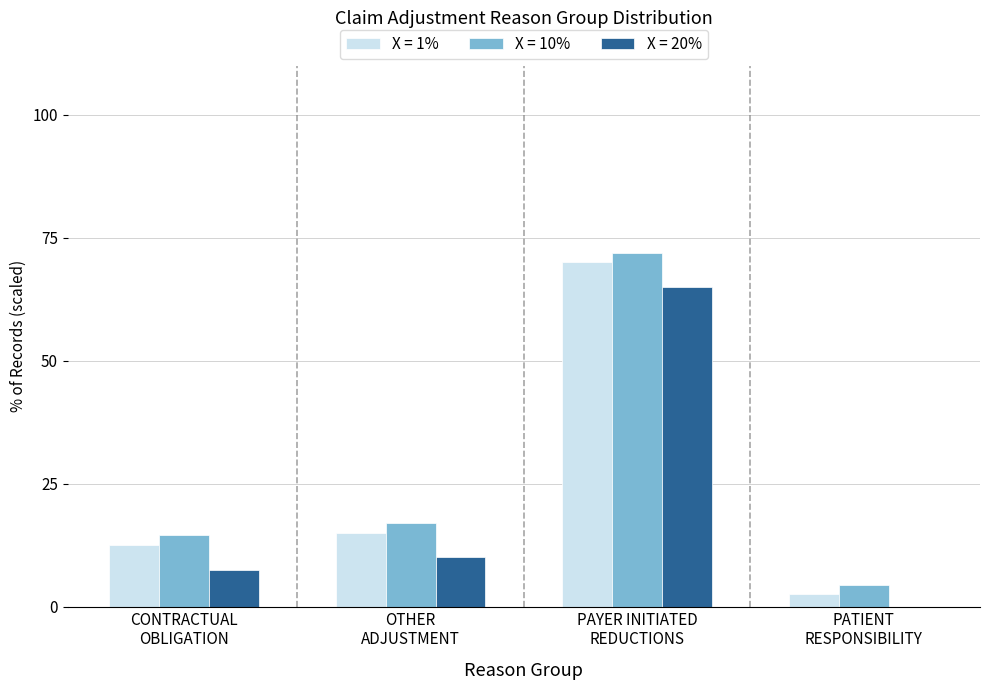

How many categories are shown in the chart?

4